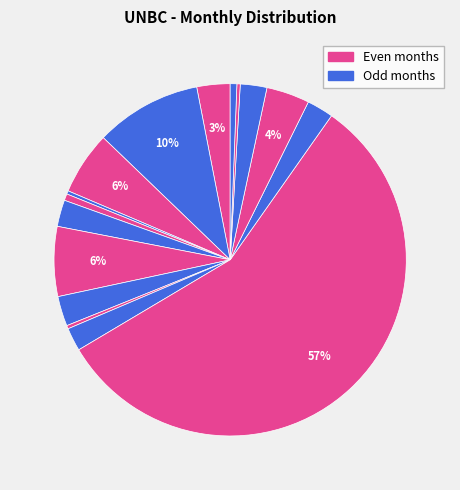

How many segments does this pie chart have?

16